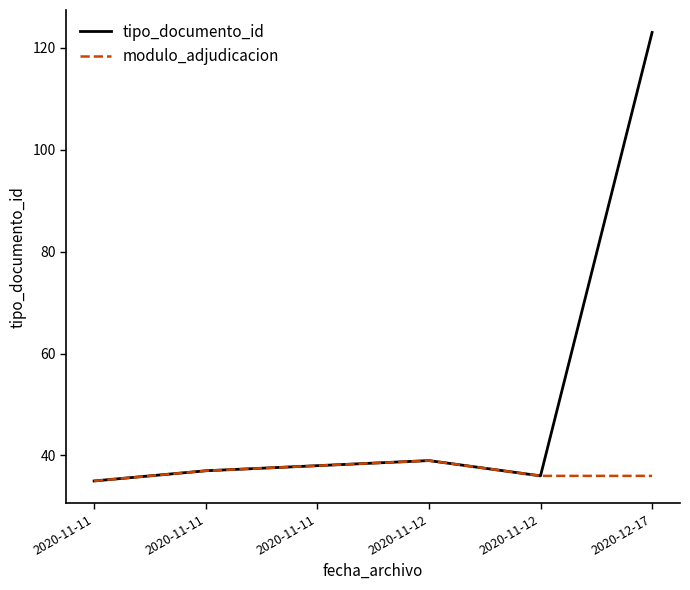

List the labels in order of tipo_documento_id value, smallest first.

2020-11-11, 2020-11-12, 2020-11-11, 2020-11-11, 2020-11-12, 2020-12-17